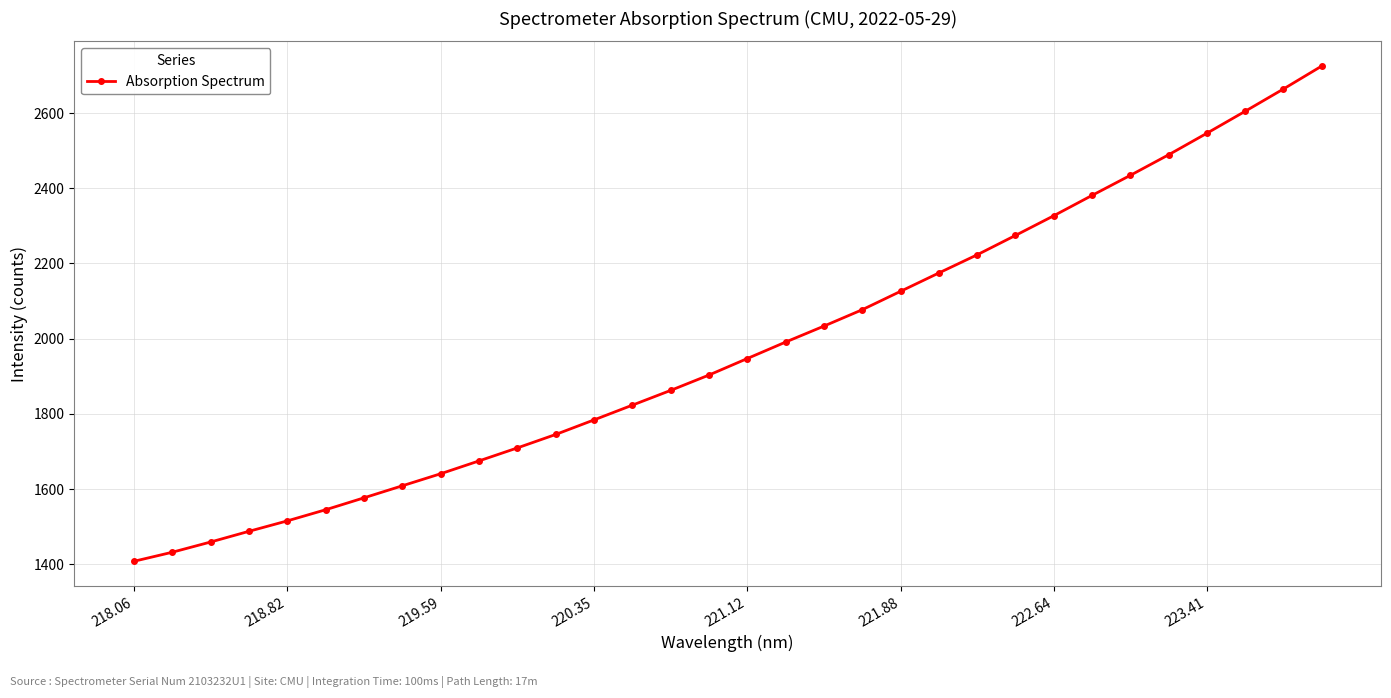

True or false: the data has more than 2 interior local peaks.

False